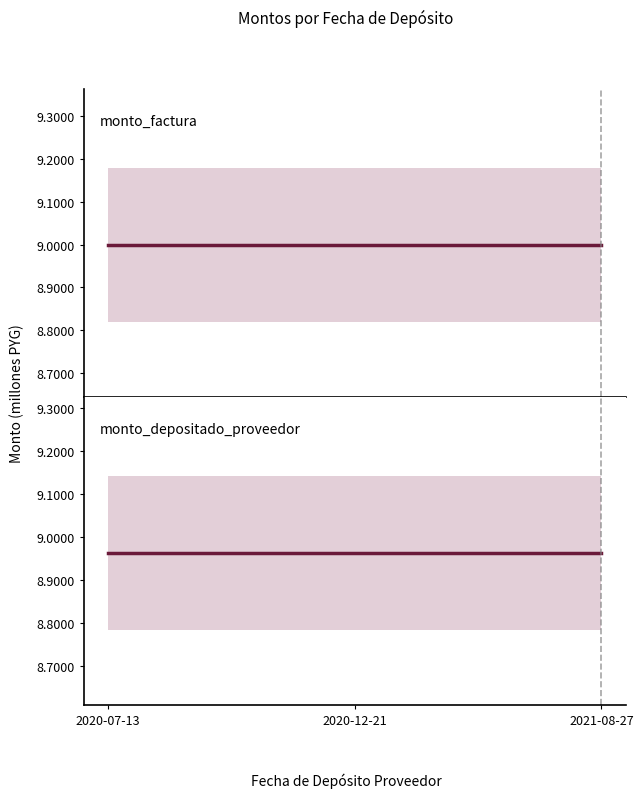

Is it true that monto_factura equals 9000000 at 2021-08-27?

True